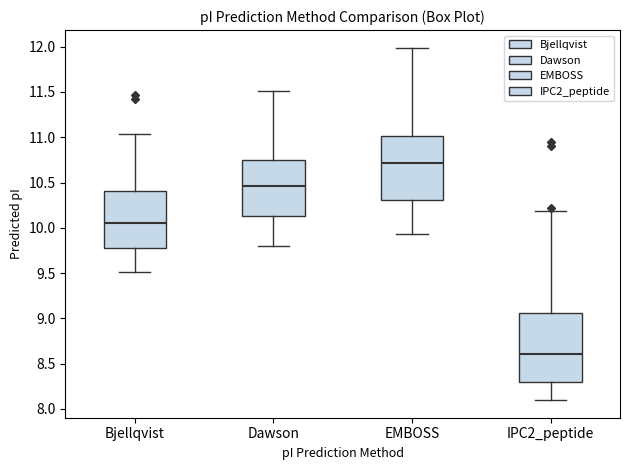

Which box's median line is the highest?

EMBOSS